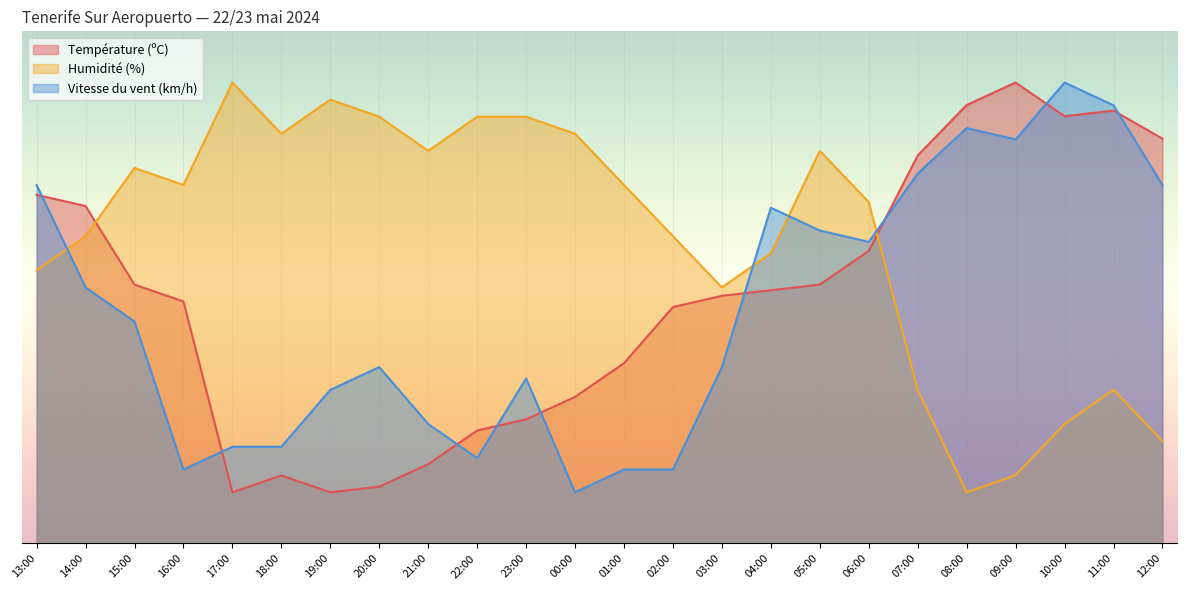

Where do Vitesse du vent (km/h) and Humidité (%) first cross each other?

13:00 and 14:00